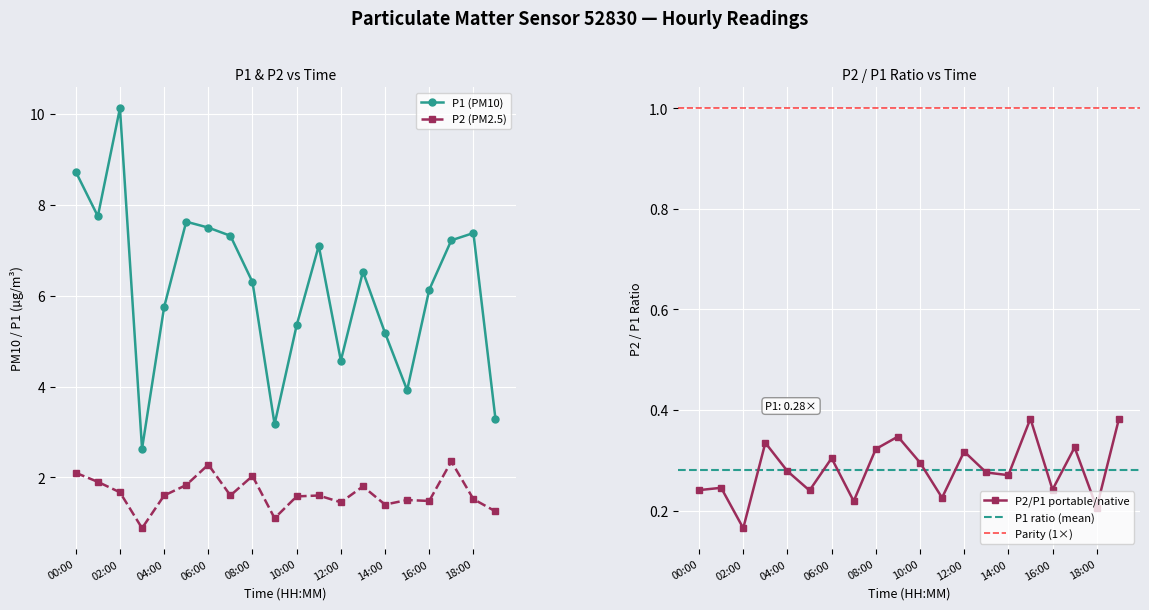

What is the value of the P1 point at the 9th from the left?

6.3